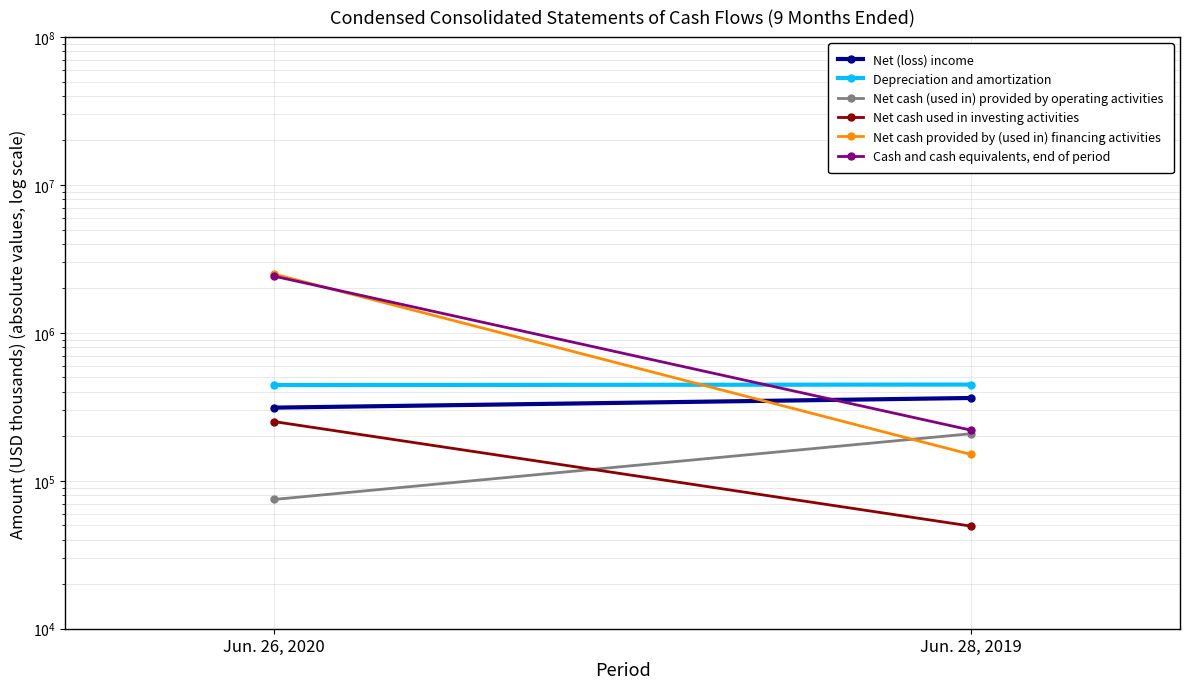

What is the difference between the Net cash provided by (used in) financing activities values at Jun. 26, 2020 and Jun. 28, 2019?

2345584